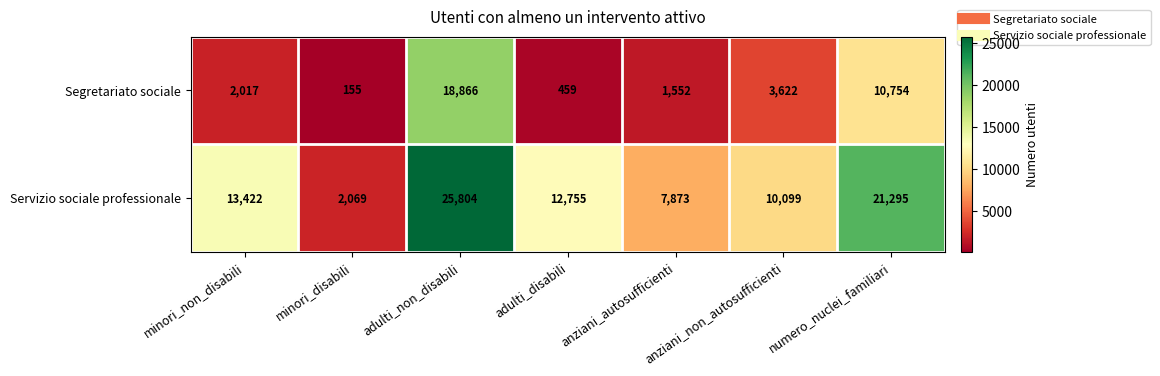

At adulti_disabili, list the series in order from smallest to largest.

Segretariato sociale, Servizio sociale professionale